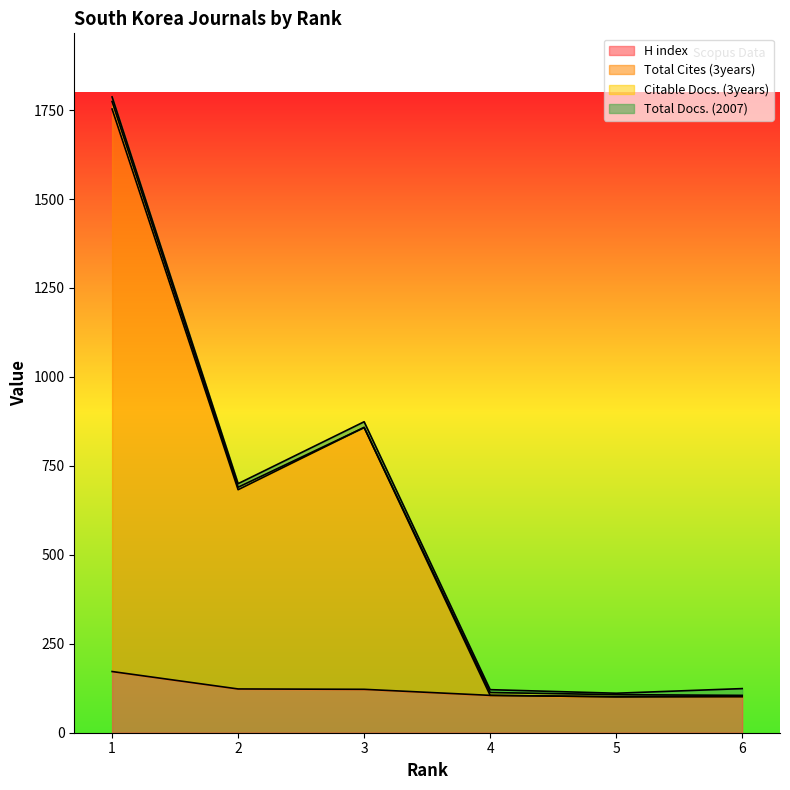

True or false: H index has a value of 123 at 2.

True